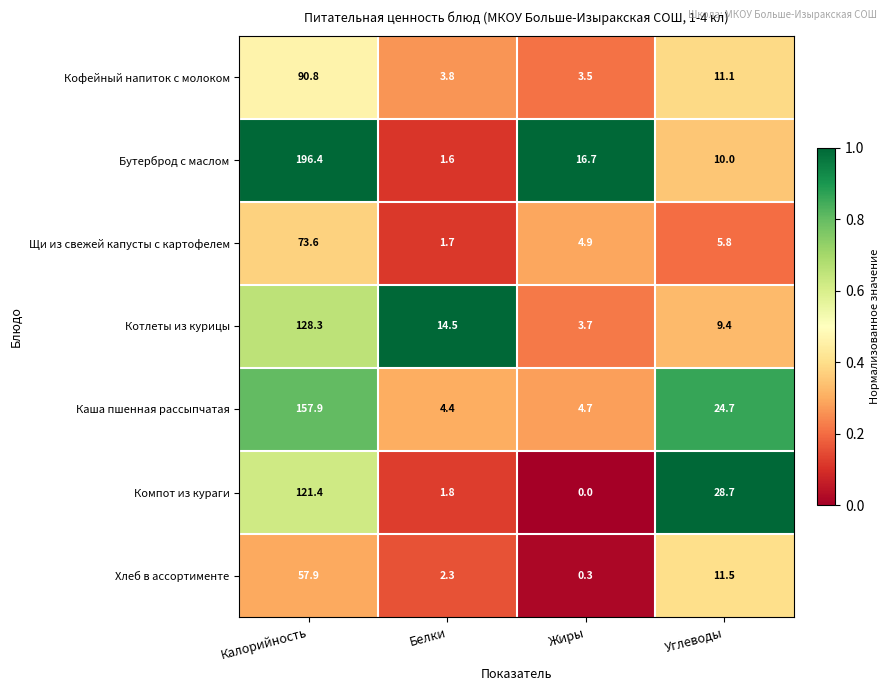

Reading right to left, transcribe all the data shown in this chart.

Кофейный напиток с молоком: 11.1	3.5	3.8	90.8
Бутерброд с маслом: 10.0	16.7	1.6	196.4
Щи из свежей капусты с картофелем: 5.8	4.9	1.7	73.6
Котлеты из курицы: 9.4	3.7	14.5	128.3
Каша пшенная рассыпчатая: 24.7	4.7	4.4	157.9
Компот из кураги: 28.7	0.0	1.8	121.4
Хлеб в ассортименте: 11.5	0.3	2.3	57.9